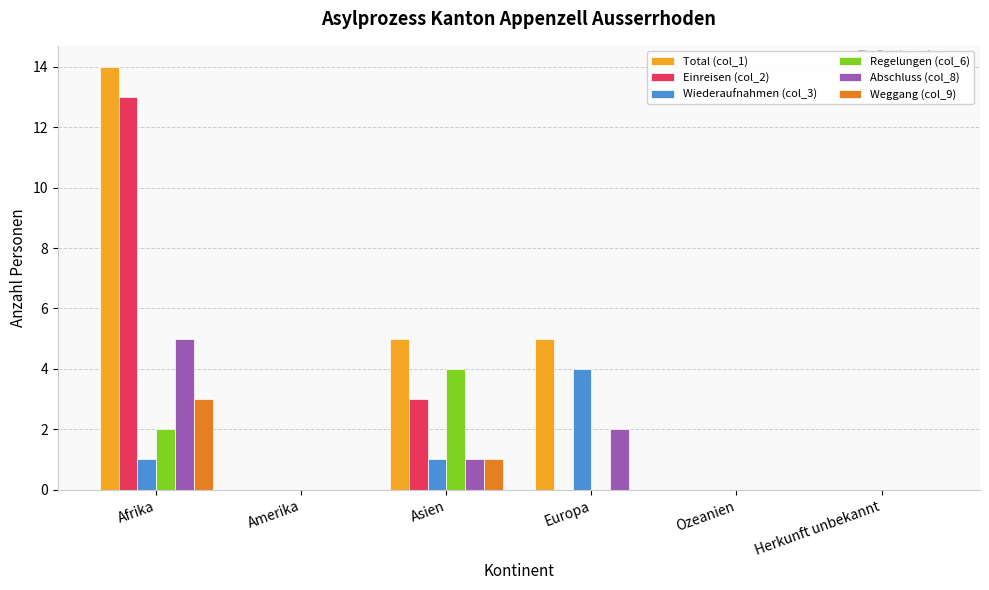

Reading right to left, what are all the values shown in this chart?

Total (col_1): 0	0	5	5	0	14
Einreisen (col_2): 0	0	0	3	0	13
Wiederaufnahmen (col_3): 0	0	4	1	0	1
Regelungen (col_6): 0	0	0	4	0	2
Abschluss (col_8): 0	0	2	1	0	5
Weggang (col_9): 0	0	0	1	0	3